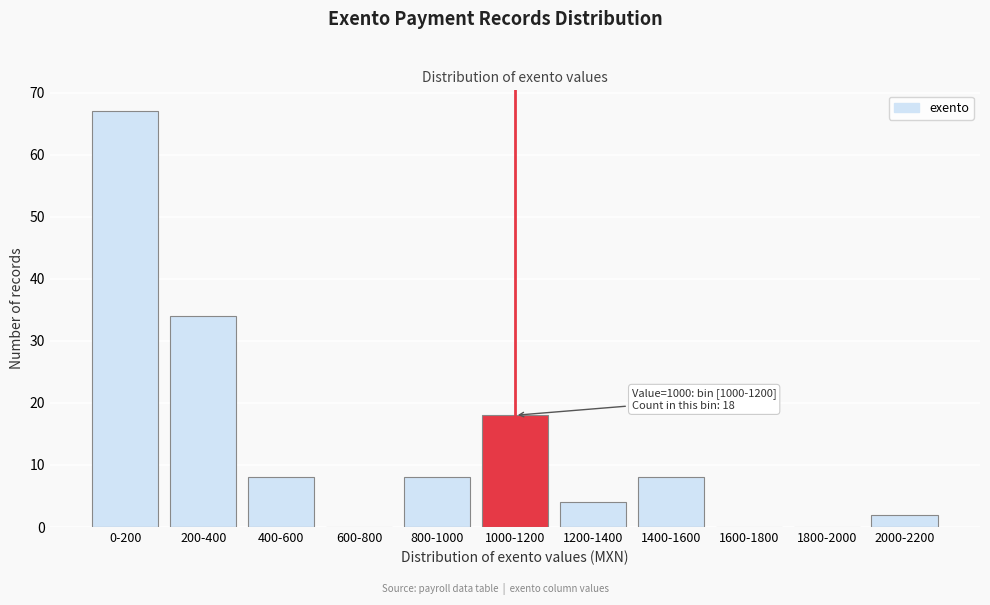

Reading left to right, extract all data points from this chart.

0-200=67	200-400=34	400-600=8	600-800=0	800-1000=8	1000-1200=18	1200-1400=4	1400-1600=8	1600-1800=0	1800-2000=0	2000-2200=2